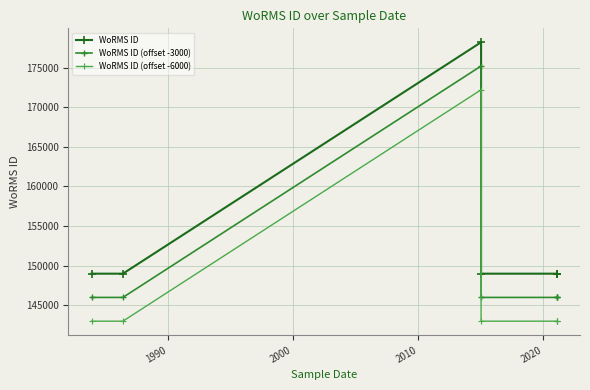

How many interior local peaks does the WoRMS ID series have?

1